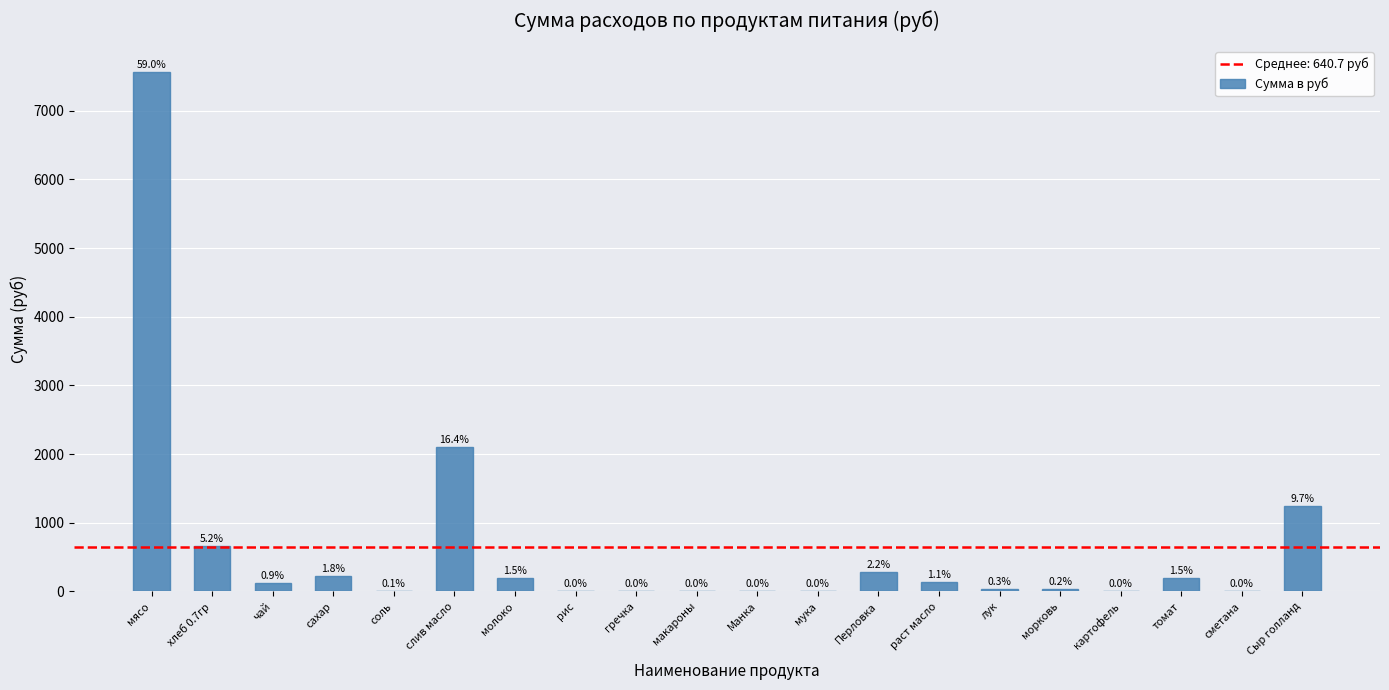

Rank the categories by value from lowest to highest.

рис, гречка, макароны, Манка, мука, картофель, сметана, соль, морковь, лук, чай, раст масло, молоко, томат, сахар, Перловка, хлеб 0.7гр, Сыр голланд, слив масло, мясо